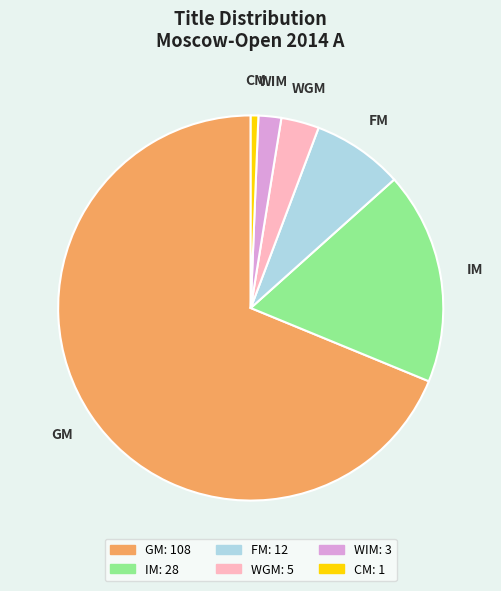

Approximately how many times larger is the value at IM compared to WGM?

5.6